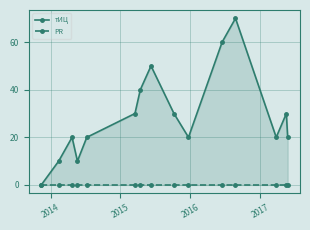

Does the chart display data point markers on the line(s)?

Yes